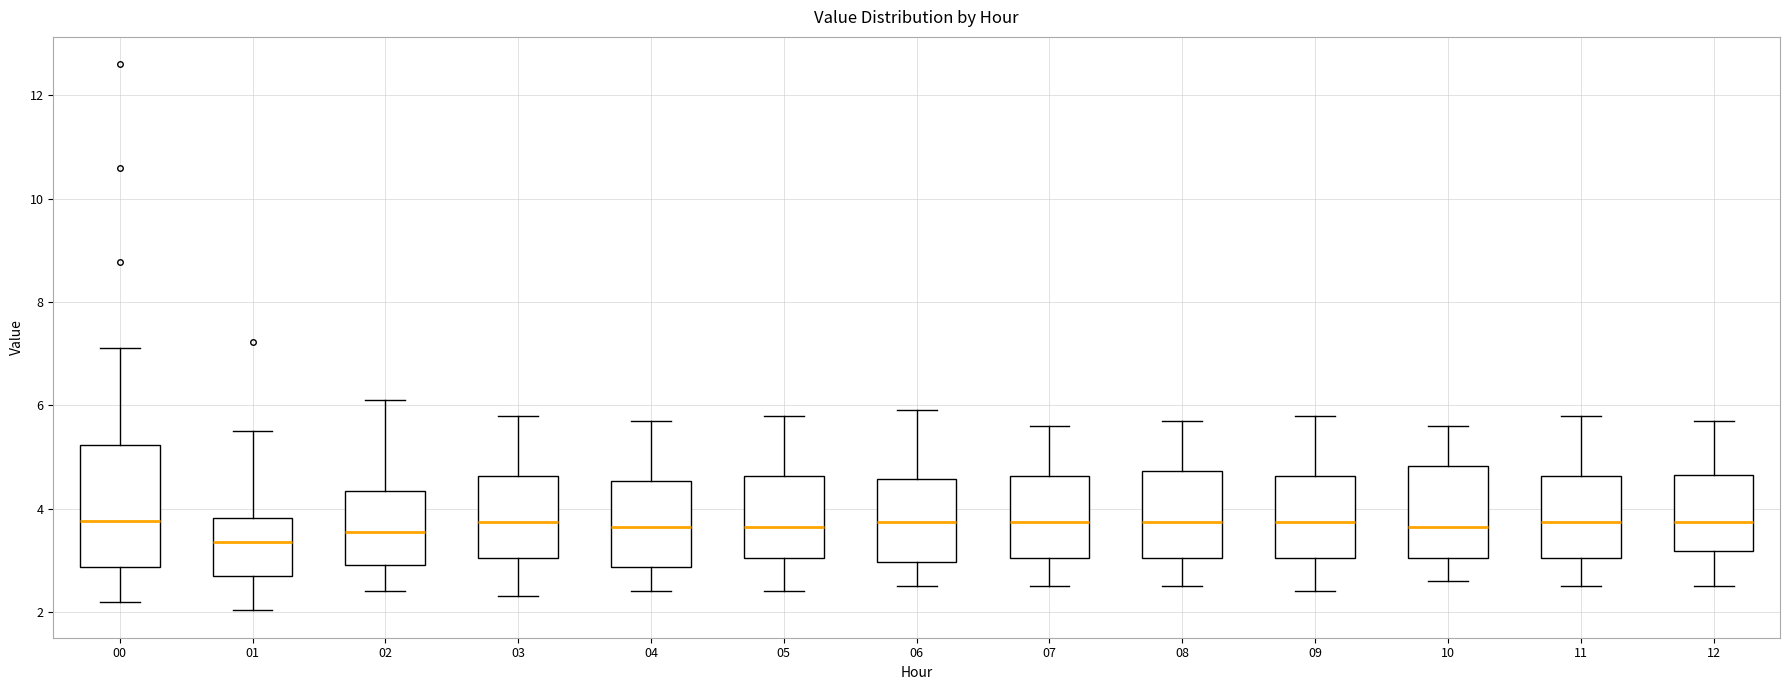

Comparing the boxes themselves (not the whiskers), which one is the tallest?

00